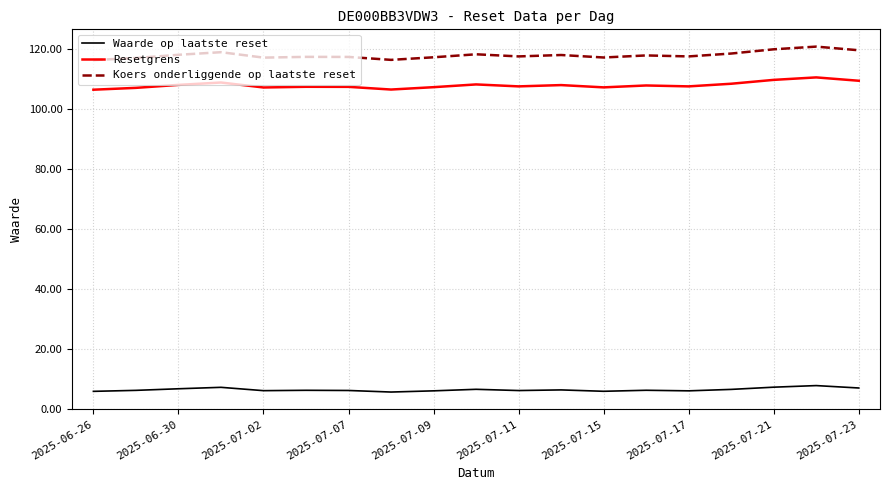

What are all the series names shown in the legend?

Waarde op laatste reset, Resetgrens, Koers onderliggende op laatste reset